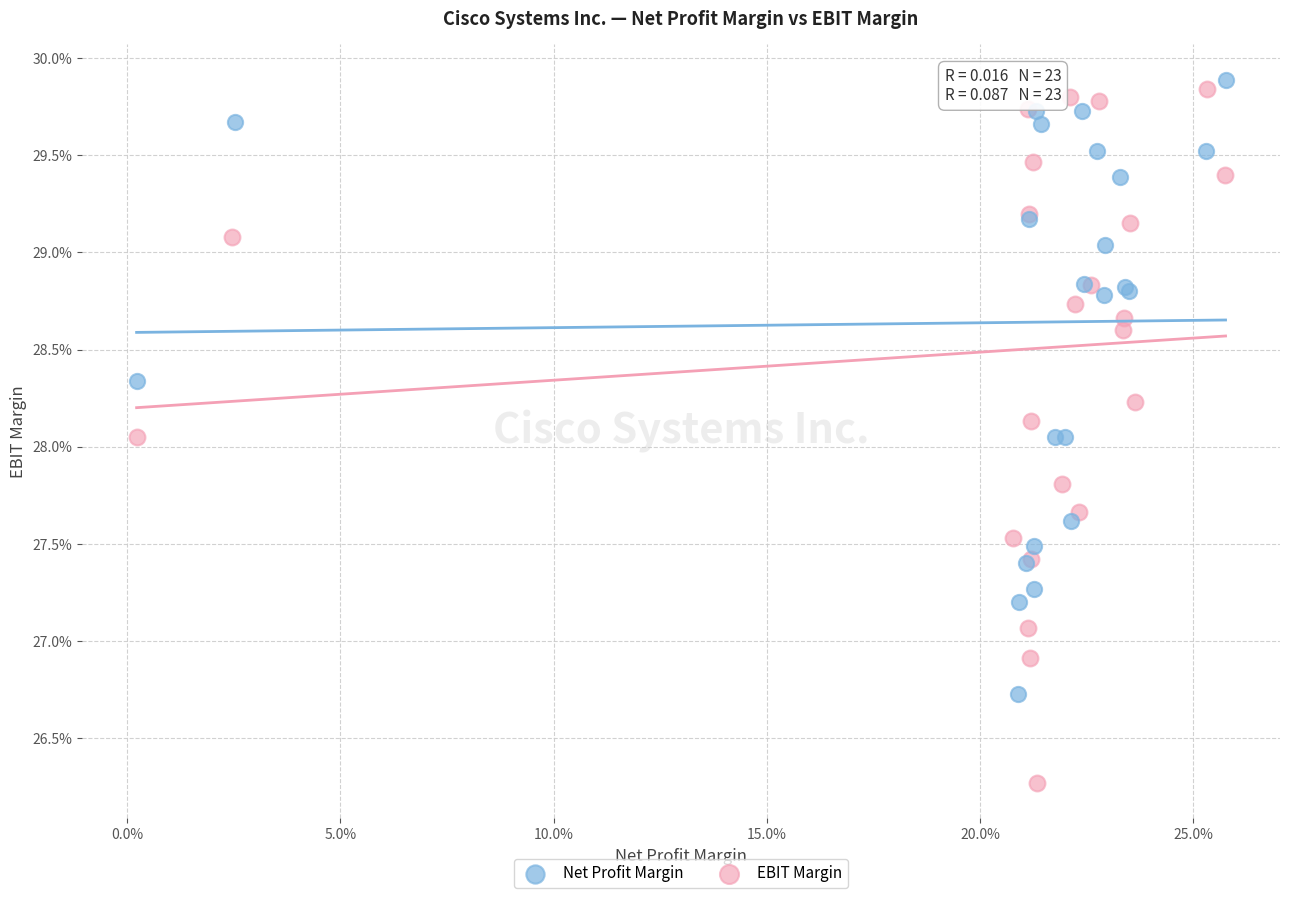

Which series contains the highest Y value?

Net Profit Margin